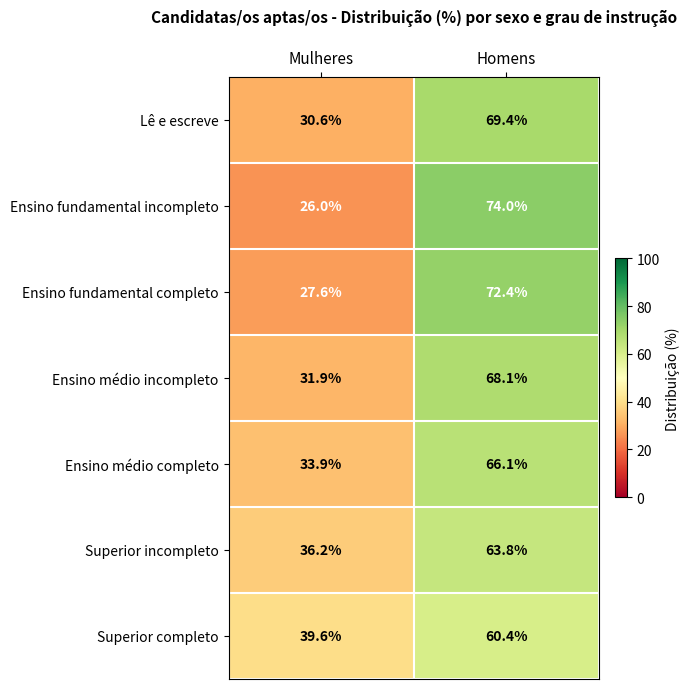

The value of Ensino médio incompleto at Mulheres is 53.3. True or false?

False